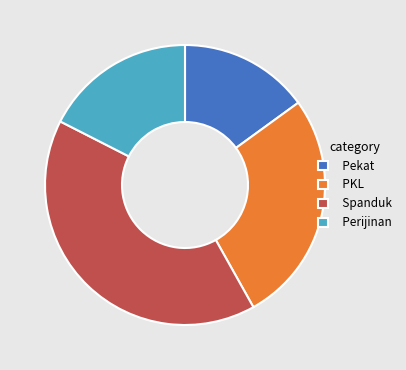

Rank the categories by value from highest to lowest.

Spanduk, PKL, Perijinan, Pekat